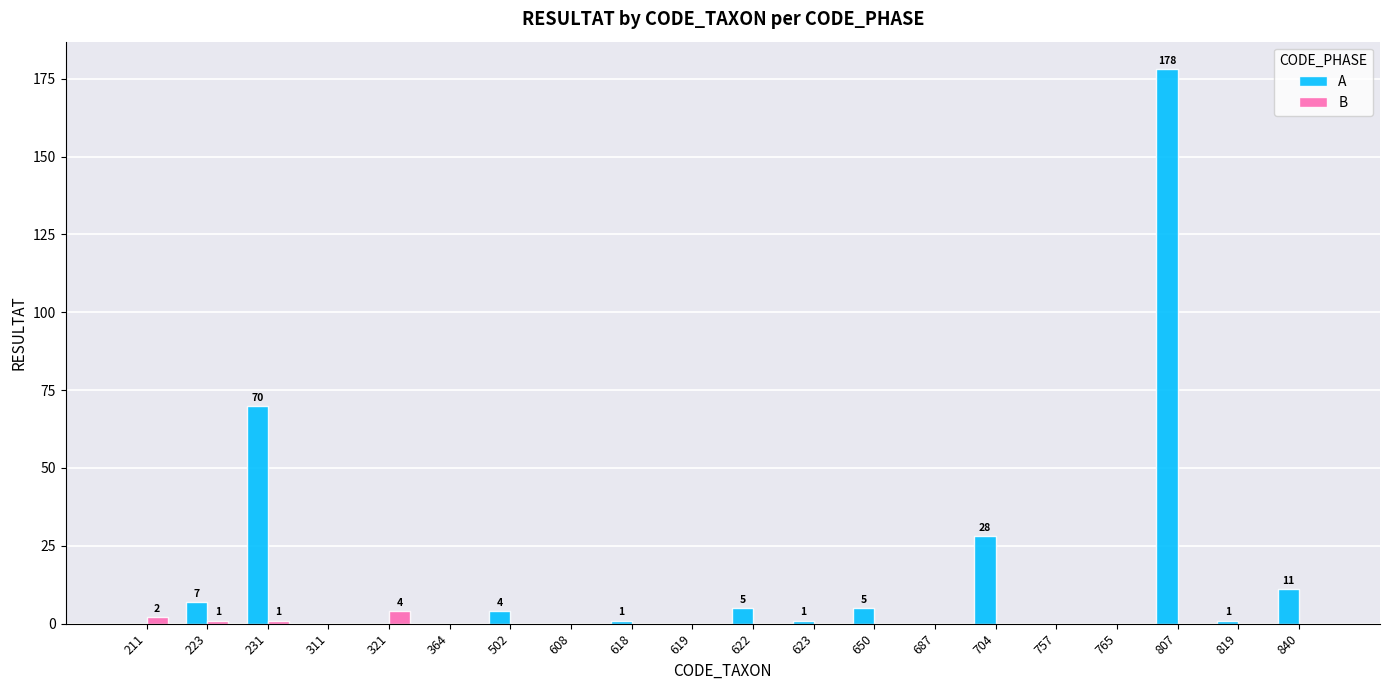

Reading right to left, what are all the values shown in this chart?

A: 11	1	178	0	0	28	0	5	1	5	0	1	0	4	0	0	0	70	7	0
B: 0	0	0	0	0	0	0	0	0	0	0	0	0	0	0	4	0	1	1	2